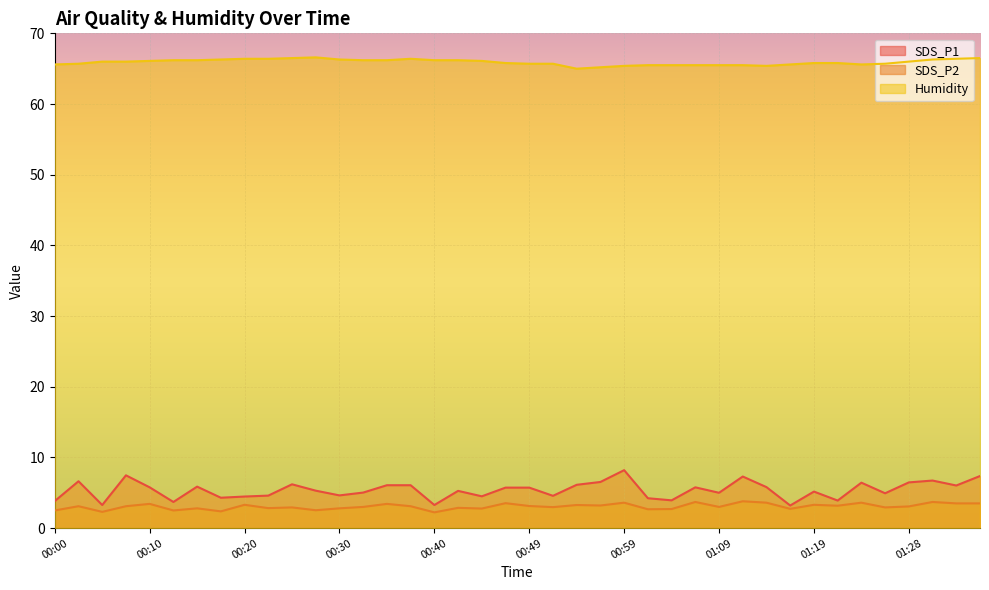

How many data points in SDS_P1 are less than 5?

15